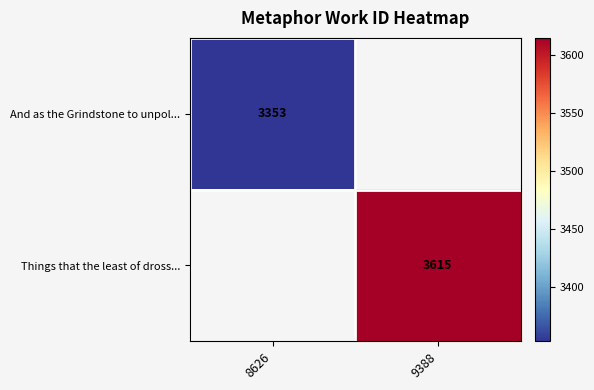

Is it true that And as the Grindstone to unpol... equals 3353 at 8626?

True